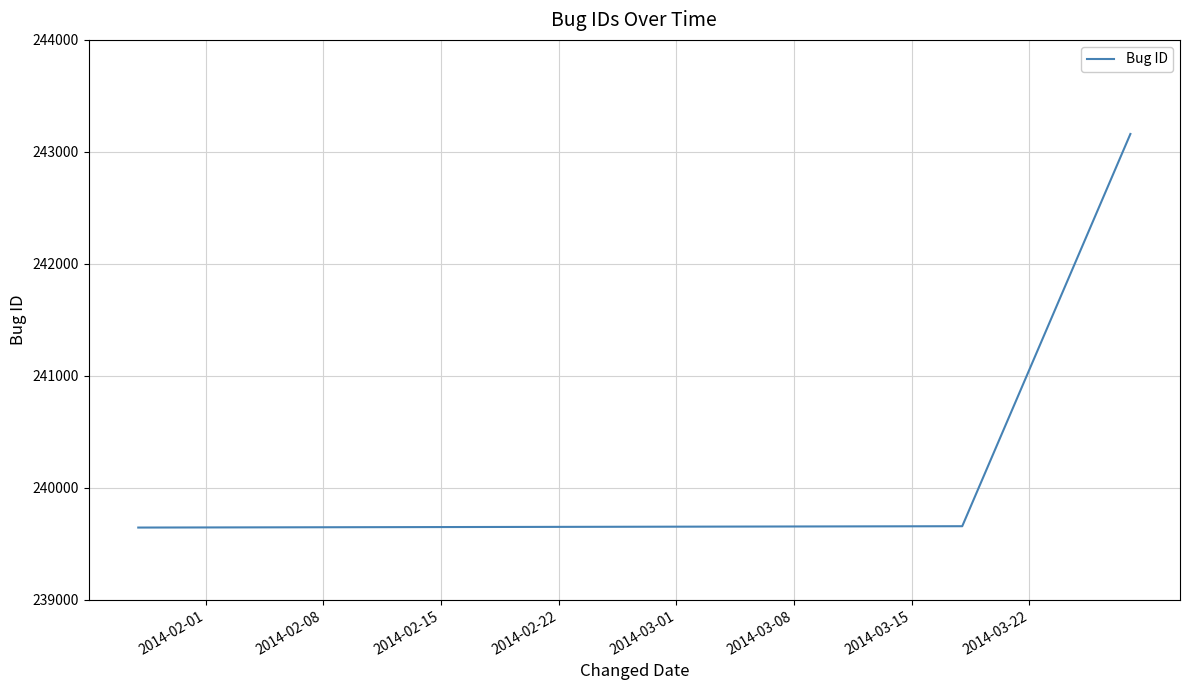

What is the sum of all values?

722464